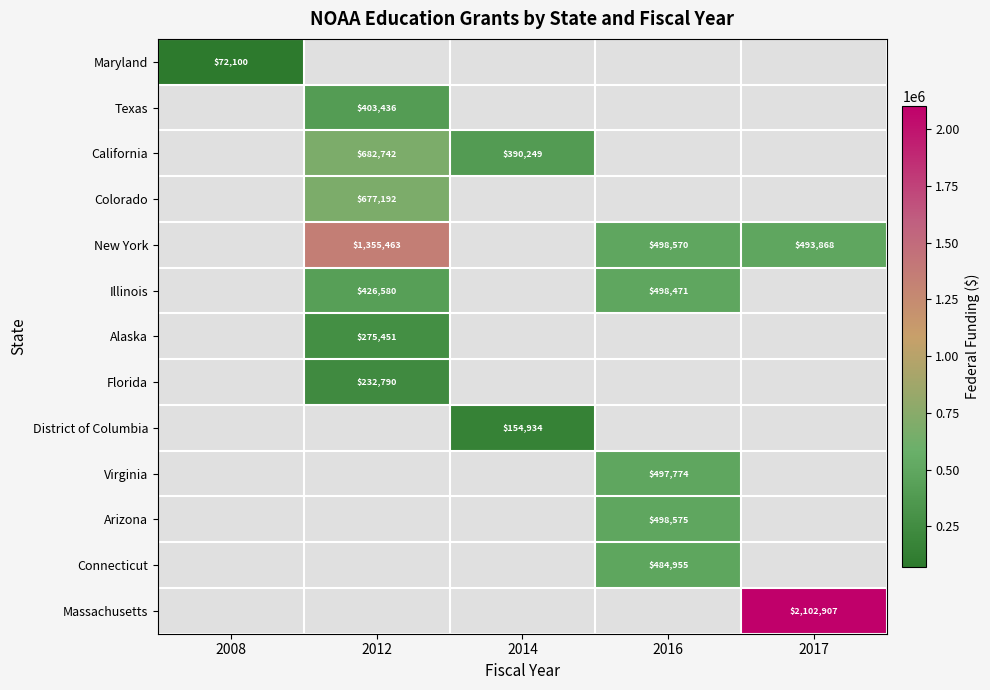

True or false: California has a value of 602978 at 2014.

False